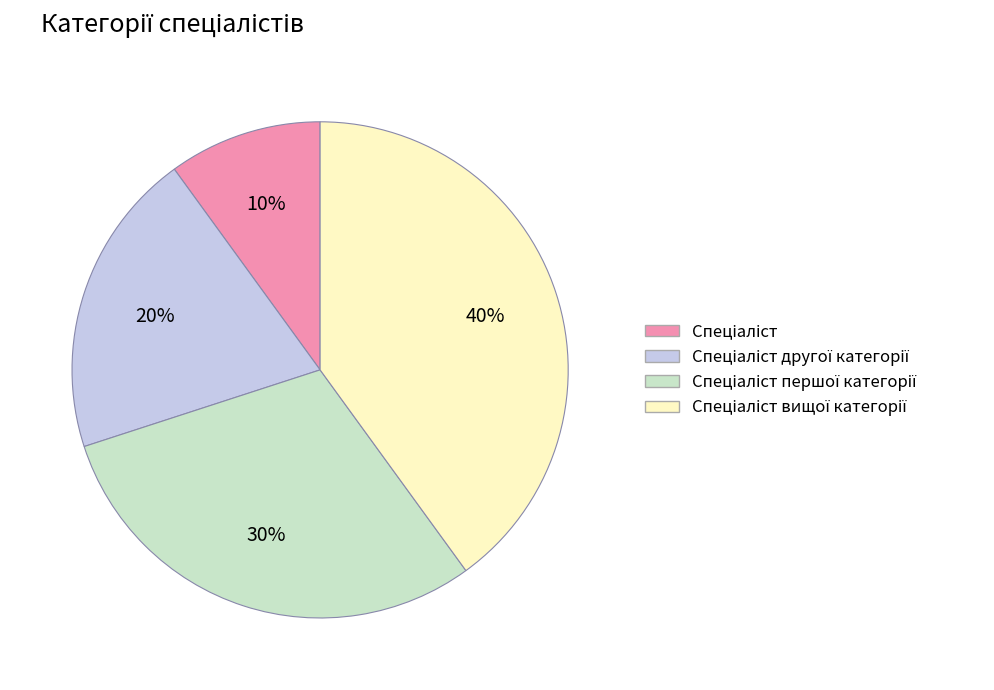

Is there any slice that represents more than half of the pie?

No